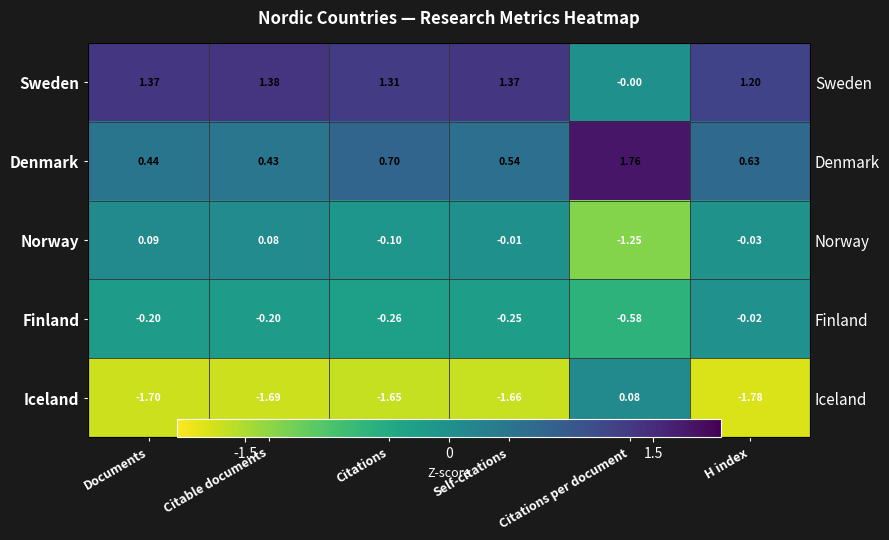

Rank the series at Citable documents from lowest to highest value.

Iceland, Finland, Norway, Denmark, Sweden